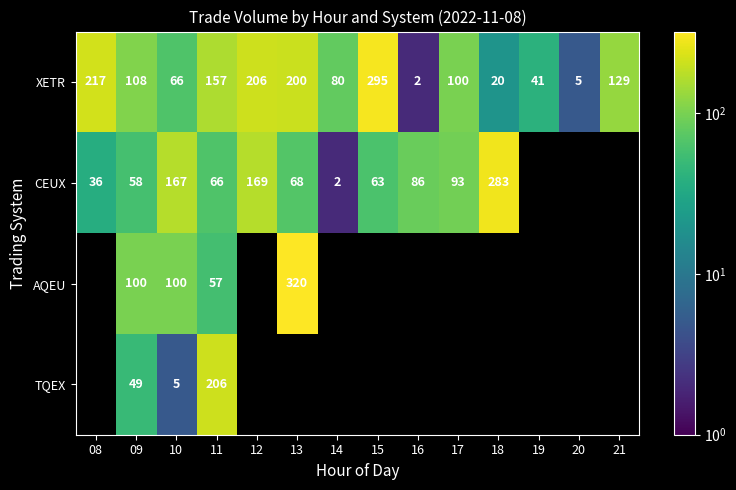

Rank the categories by XETR value from highest to lowest.

15, 08, 12, 13, 11, 21, 09, 17, 14, 10, 19, 18, 20, 16